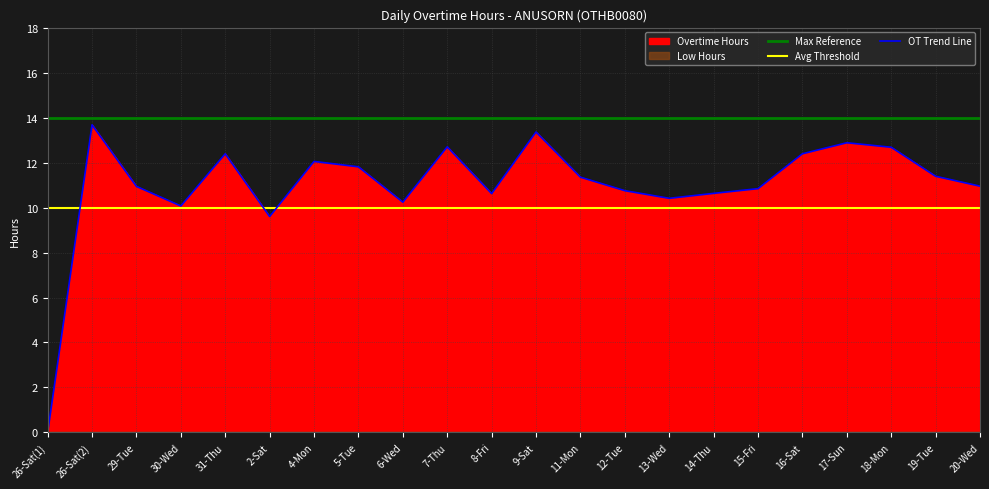

At which category is the sum across all series the highest?

26-Sat(2)